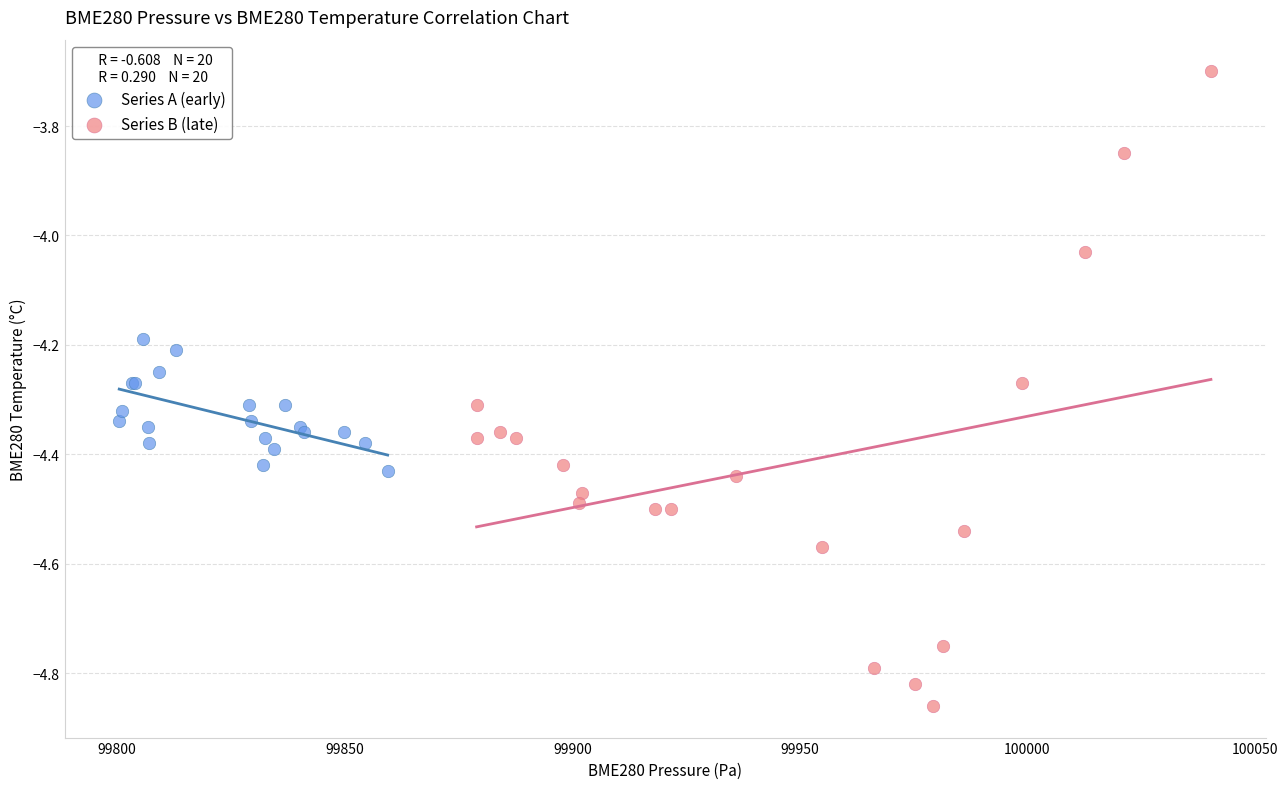

What are all the series names shown in the legend?

Series A (early), Series B (late)